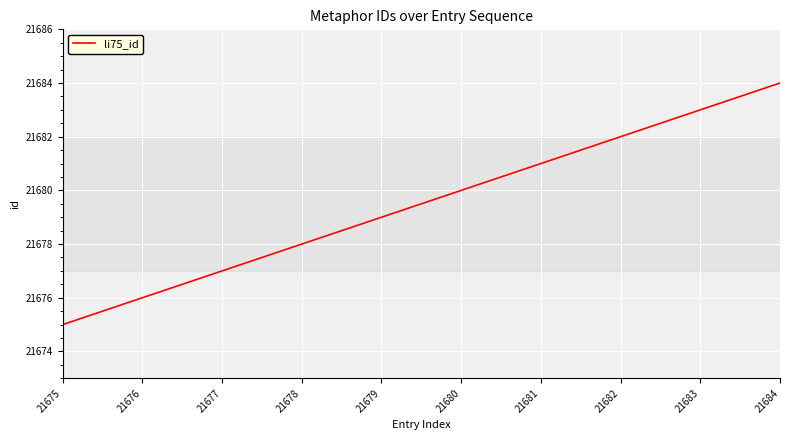

Read the value at 21679.

21679